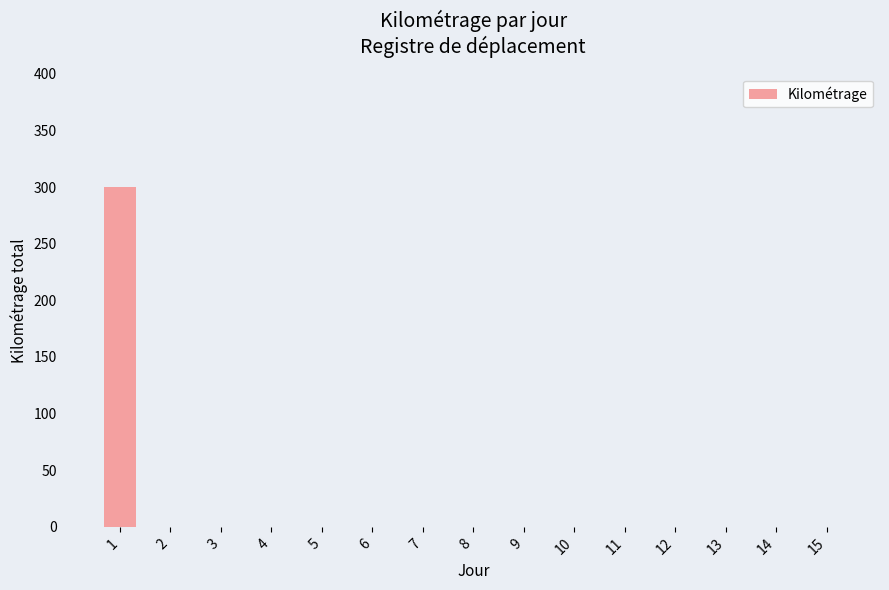

What is the change in value from 1 to 3?

-300